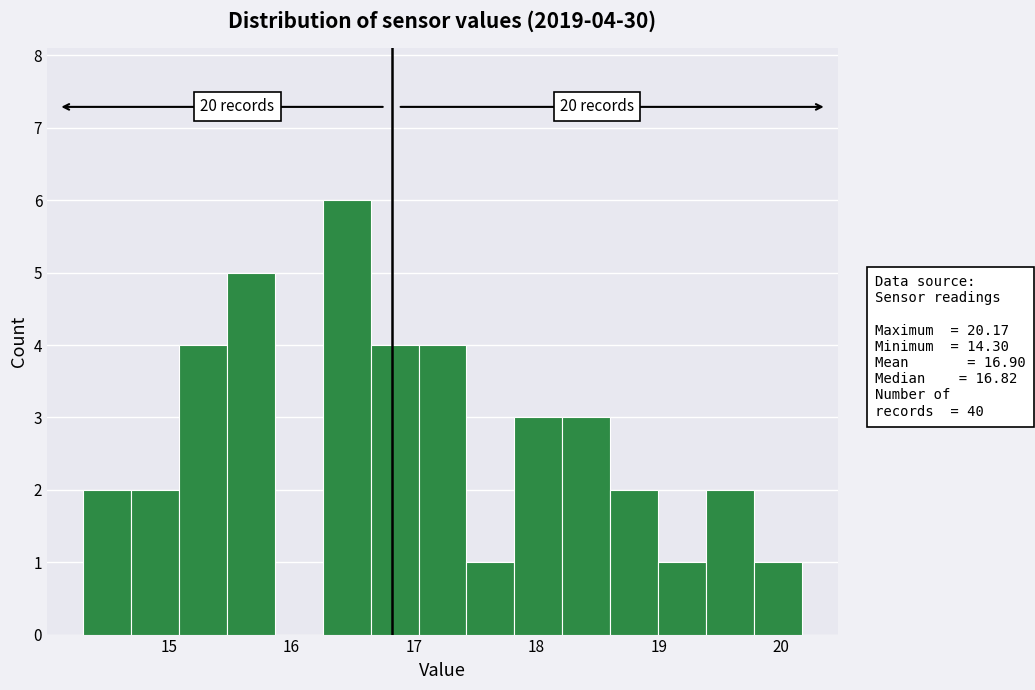

Around what value on the x-axis is the tallest bar? Give the approximate position of its centre, as read against the axis.

16.5